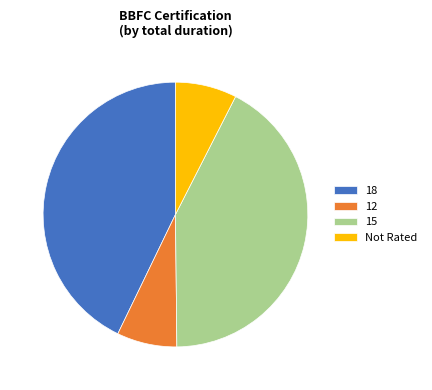

How many segments does this pie chart have?

4